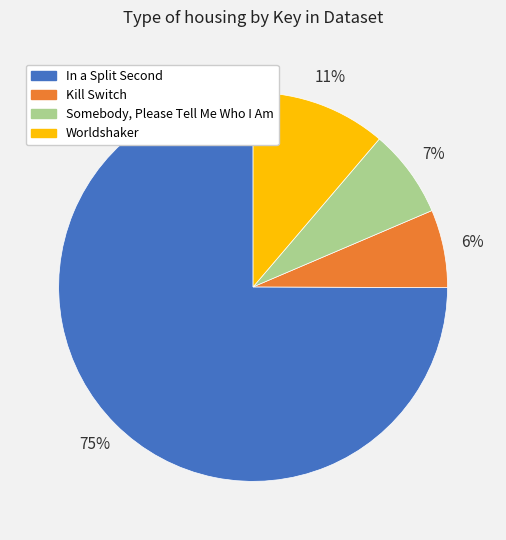

To the nearest percent, what is the average slice percentage?

25%